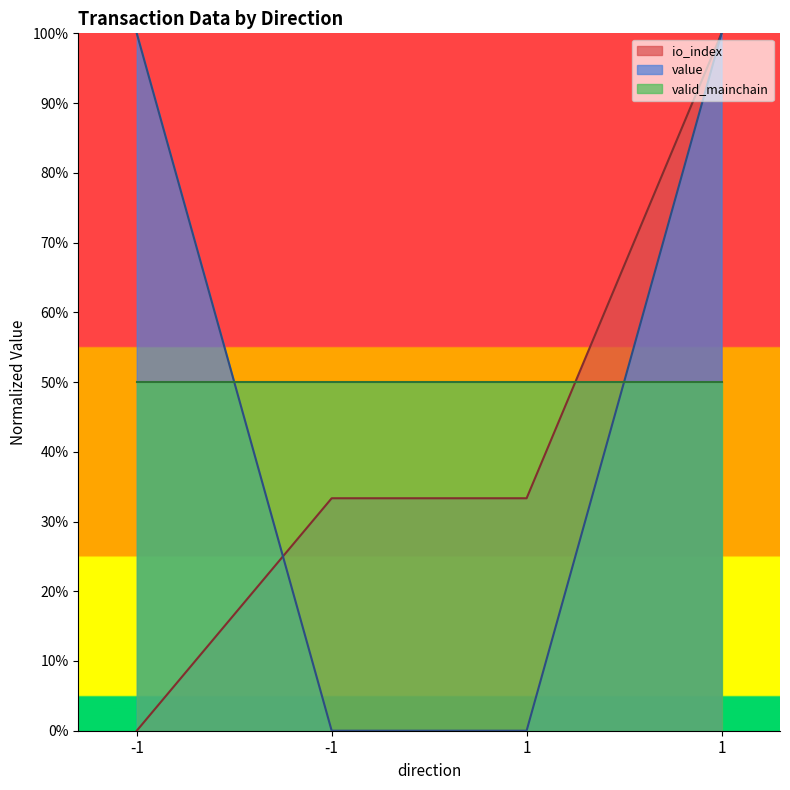

What are all the series names shown in the legend?

io_index, value, valid_mainchain